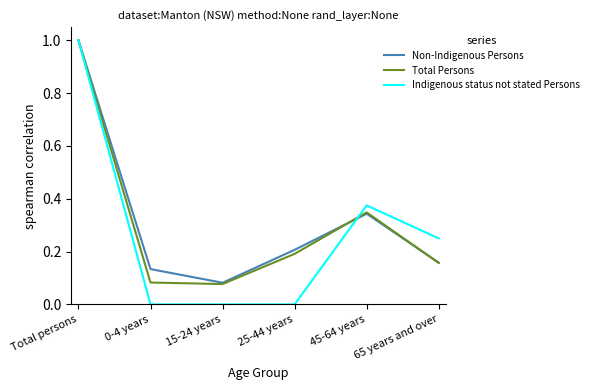

Is the value of Total Persons at 45-64 years greater than the value of Indigenous status not stated Persons at Total persons?

No